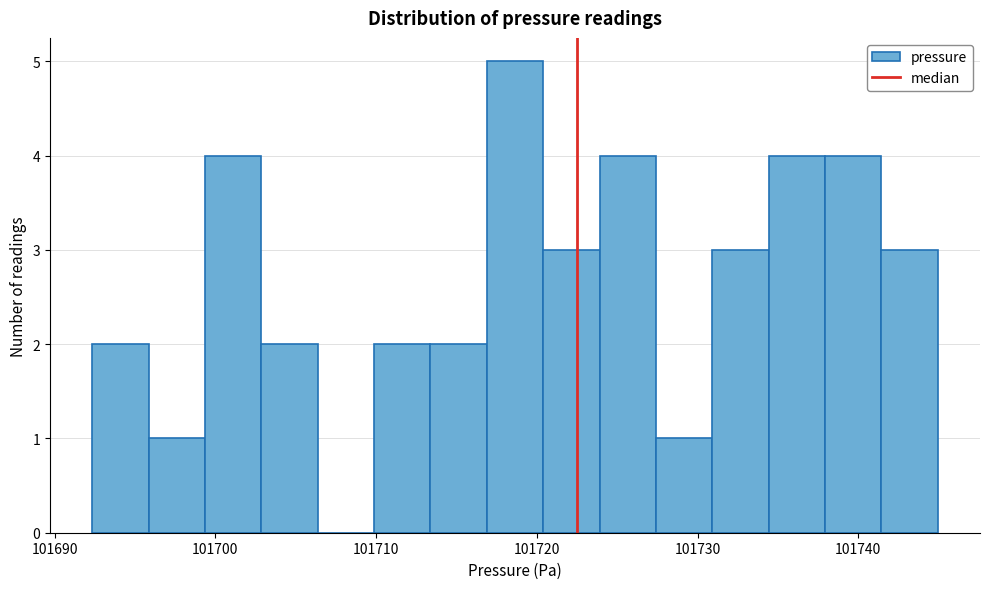

Read against the x-axis, roughly where is the centre of the tallest bar?

101719